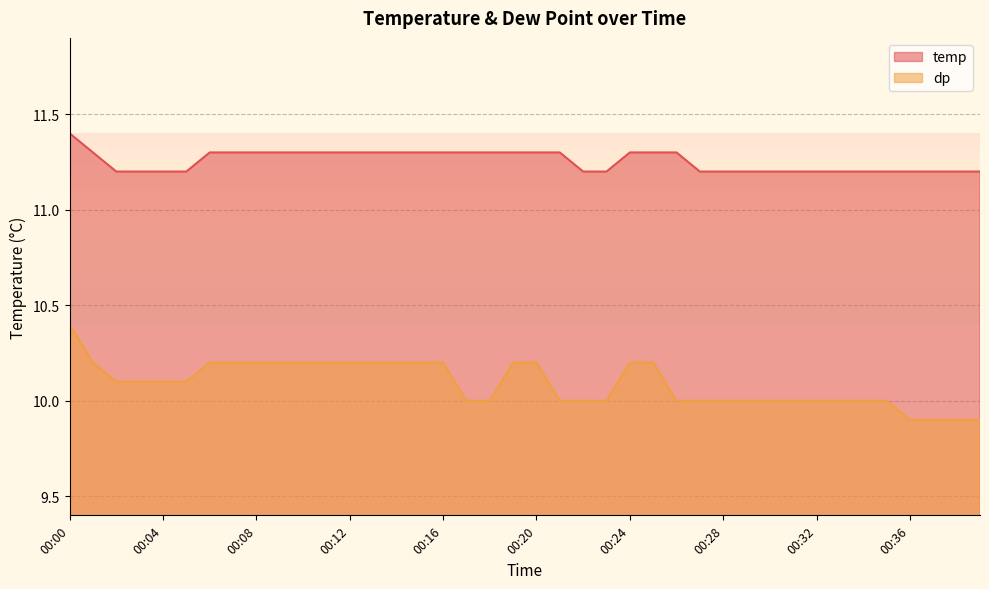

The value of temp at 00:25 is 16.6. True or false?

False